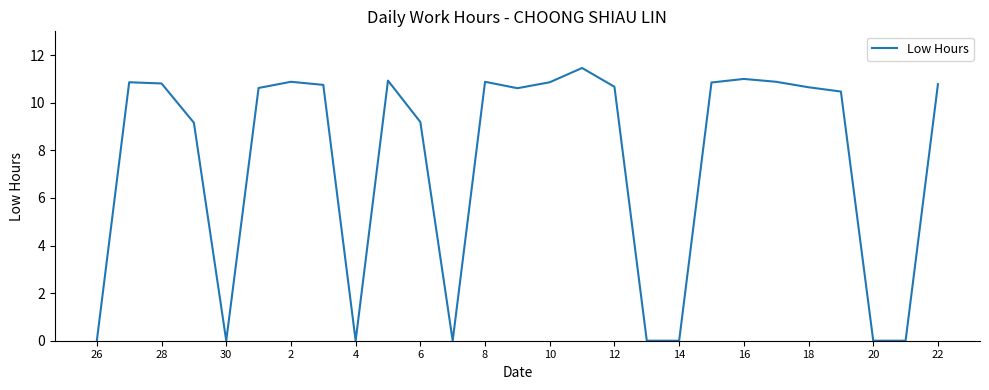

What is the difference between the maximum and minimum values?

11.5